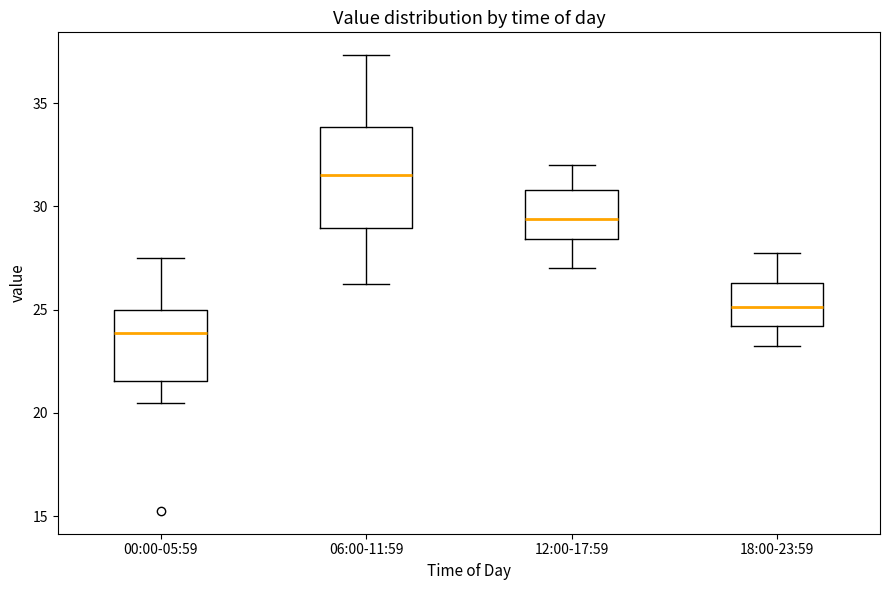

Reading left to right, transcribe this box plot: for each box, give where its median line is, the range the box spans, and where its two whiskers end, as read against the y-axis. The values are not printed on the chart, so give them approximately, as read against the axis.

00:00-05:59: median 24.0, box 21.5 to 25.0, whiskers 20.5 to 27.5
06:00-11:59: median 31.5, box 29.0 to 34.0, whiskers 26.5 to 37.5
12:00-17:59: median 29.5, box 28.5 to 31.0, whiskers 27.0 to 32.0
18:00-23:59: median 25.0, box 24.0 to 26.5, whiskers 23.5 to 28.0